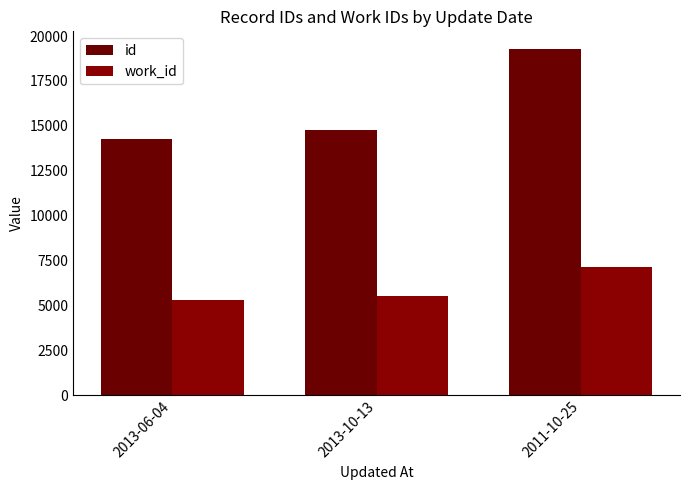

Rank the series at 2013-10-13 from lowest to highest value.

work_id, id